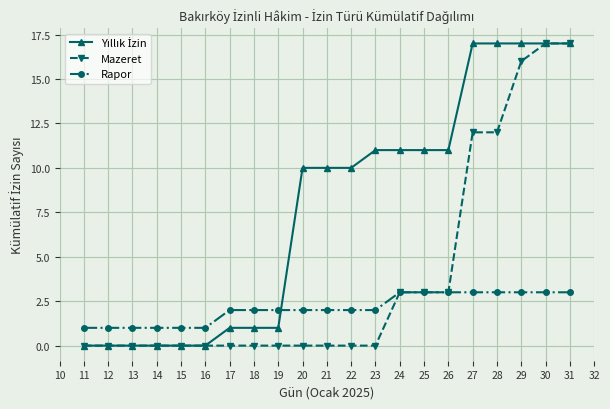

Is the value of Rapor at 21 greater than the value of Mazeret at 28?

No